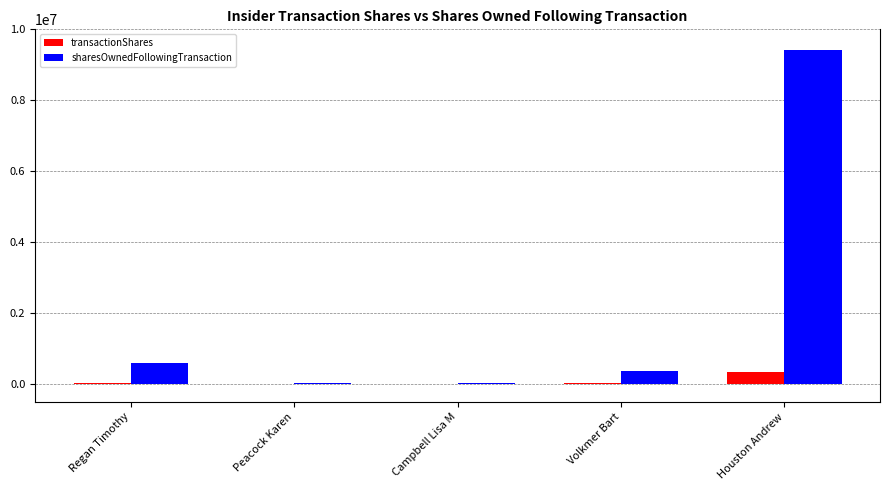

What is the sum of all transactionShares values?

395059